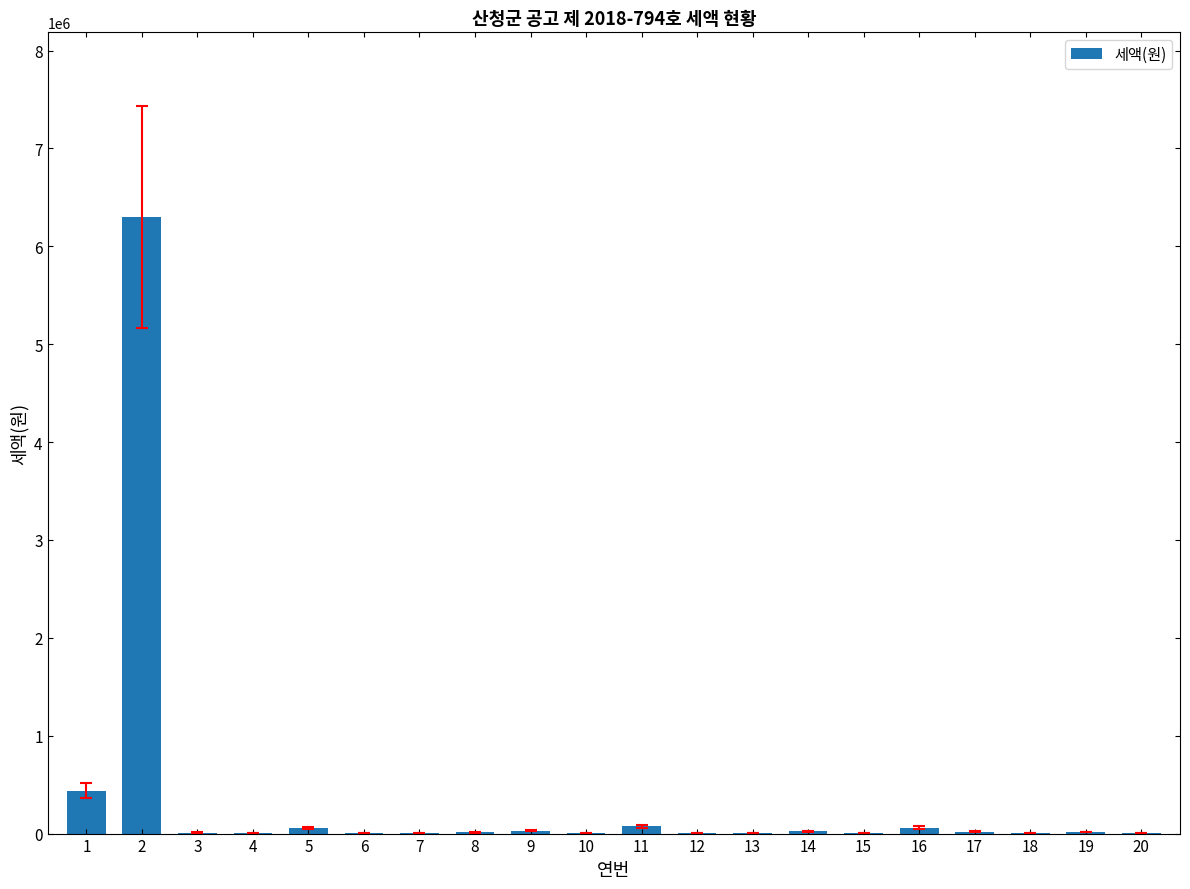

At which label is the value closest to 3150000?

1